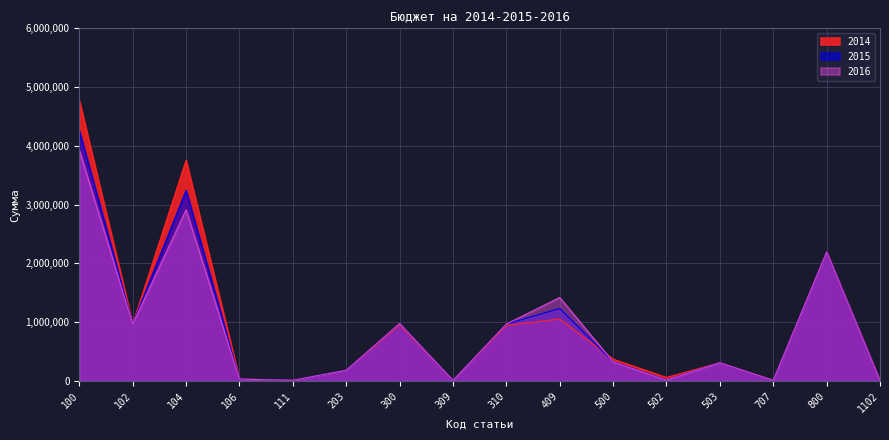

Rank the series at 106 from highest to lowest value.

2014, 2015, 2016